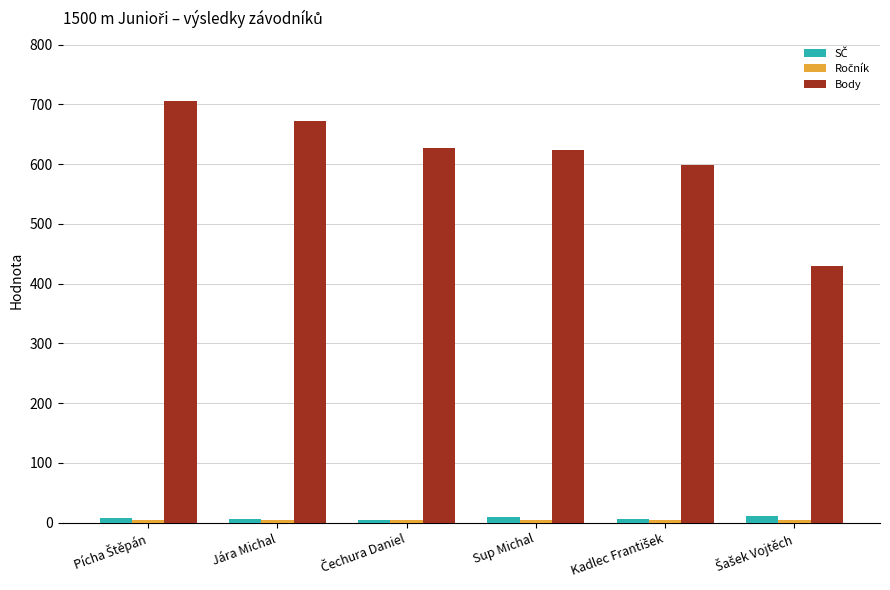

At how many categories does at least one series exceed 438?

5